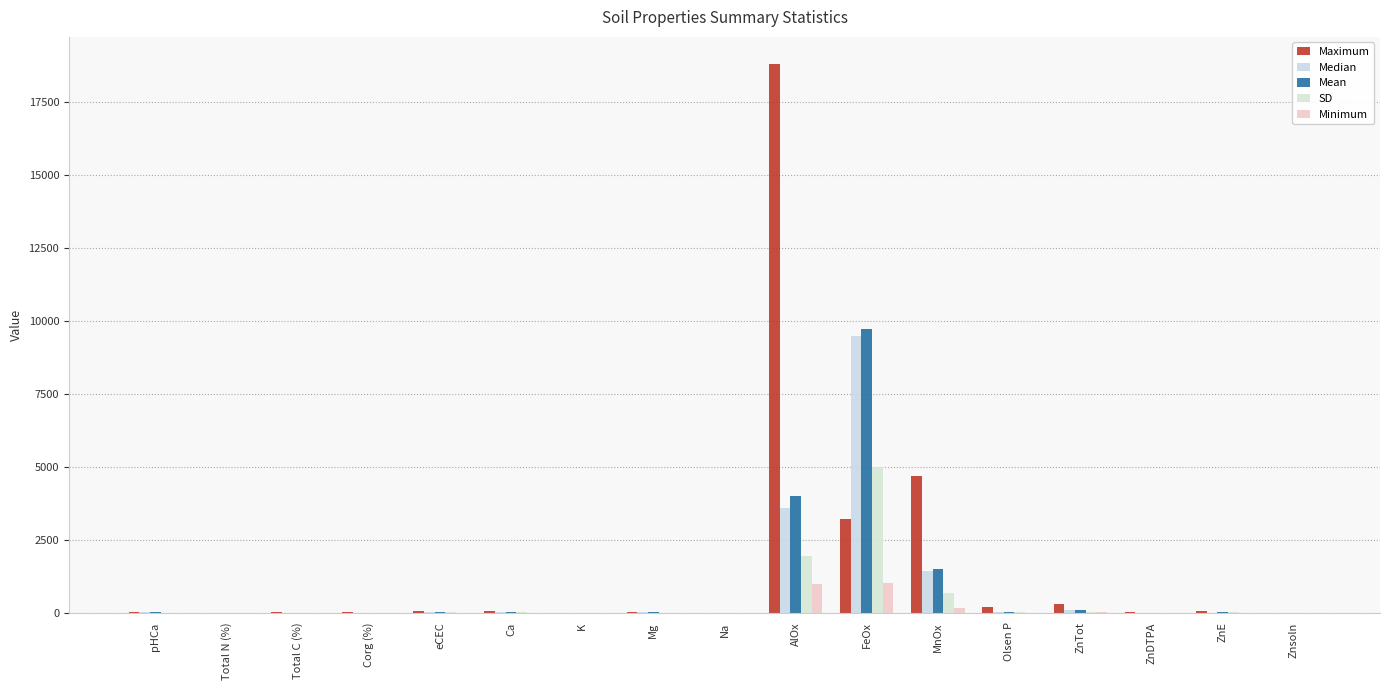

Reading left to right, list all the values displayed in this chart.

Maximum: 7.5	0.7	8.4	8.4	55.8	42.8	4.0	21.2	0.6	18800.0	3220.0	4690.0	178.0	291.0	5.2	57.7	0.8
Median: 5.5	0.1	1.7	1.7	33.5	21.0	0.5	7.0	0.1	3600.0	9500.0	1430.0	10.6	100.0	0.7	4.8	0.0
Mean: 5.6	0.2	1.9	1.9	32.2	20.5	0.6	7.3	0.1	4010.0	9740.0	1500.0	17.6	102.0	0.9	7.9	0.1
SD: 0.8	0.1	1.2	1.2	12.6	9.4	0.5	4.1	0.1	1940.0	4980.0	686.0	21.6	24.3	0.7	8.7	0.1
Minimum: 4.2	0.0	0.3	0.3	5.0	3.1	0.1	0.9	0.0	969.0	1030.0	153.0	1.4	14.1	0.0	0.4	0.0